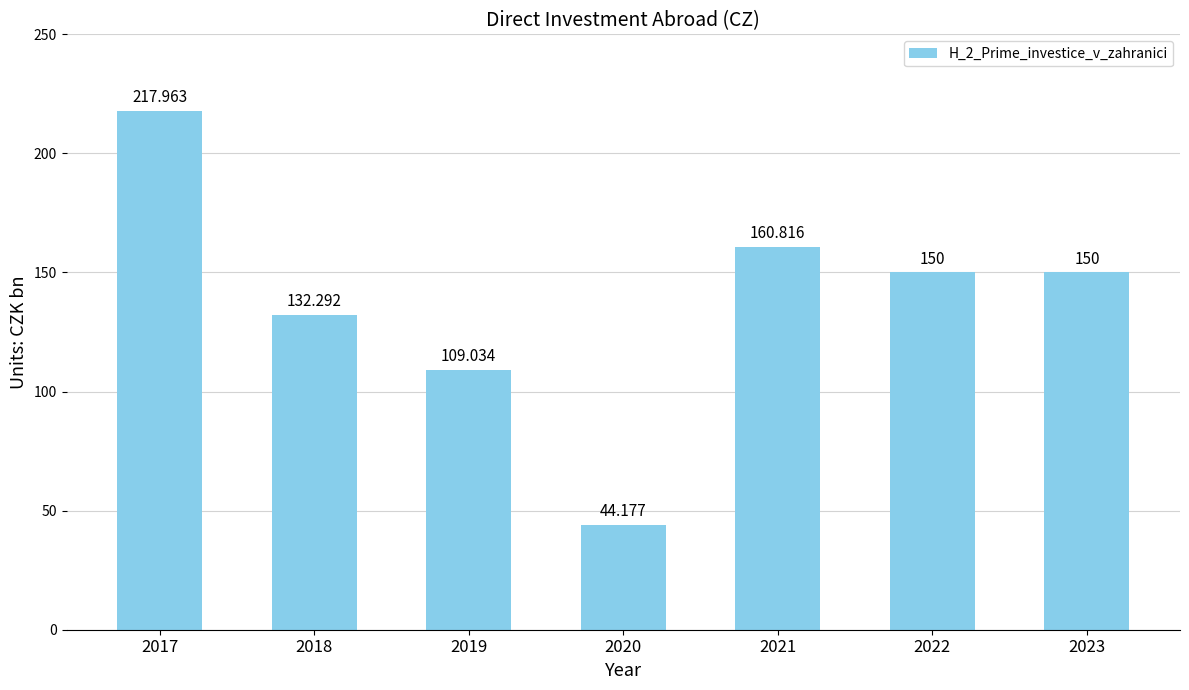

What is the maximum value shown in the chart?

218.0